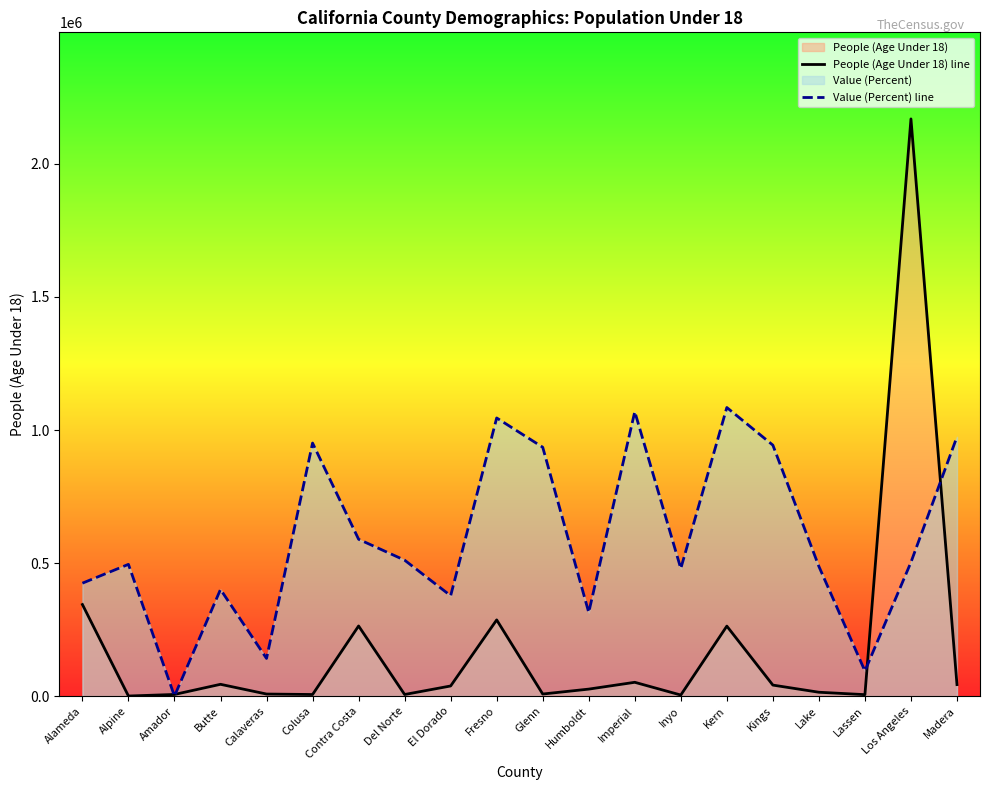

What is the total value across all series at Contra Costa?

852932.7